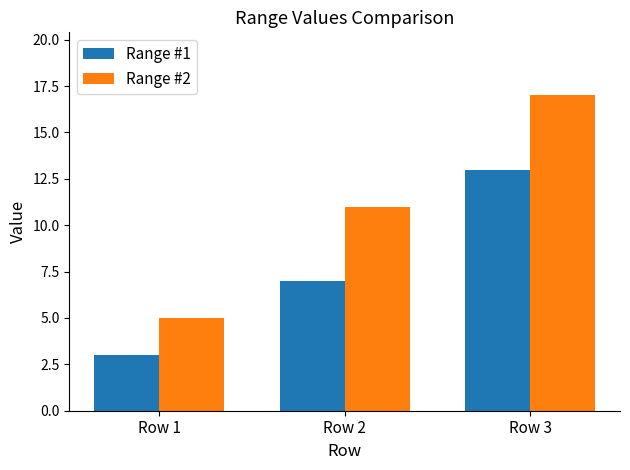

Which category has the highest value across all series?

Row 3